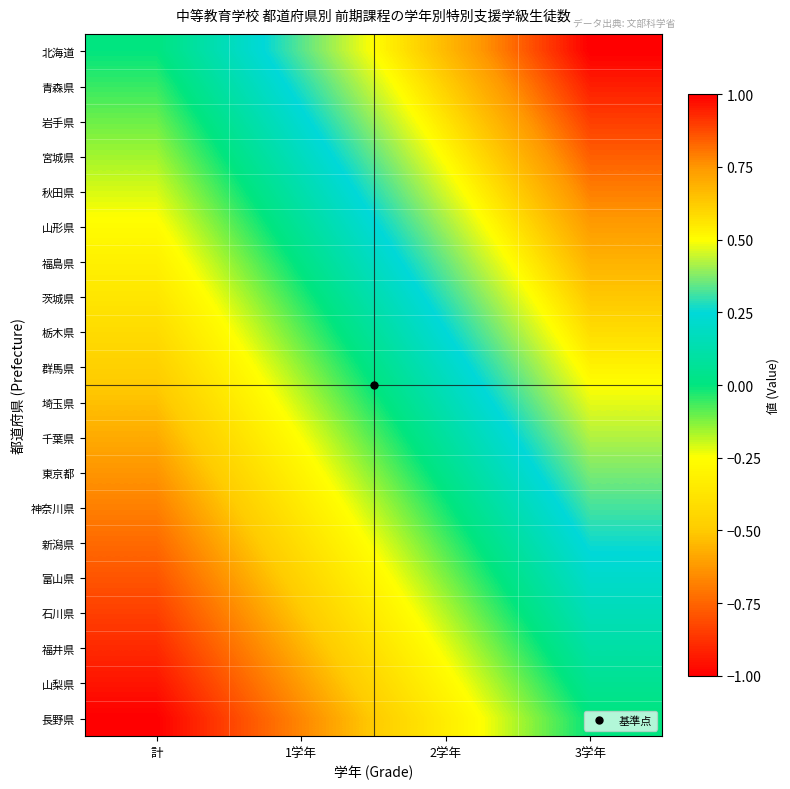

At which category is the sum across all series the highest?

3学年